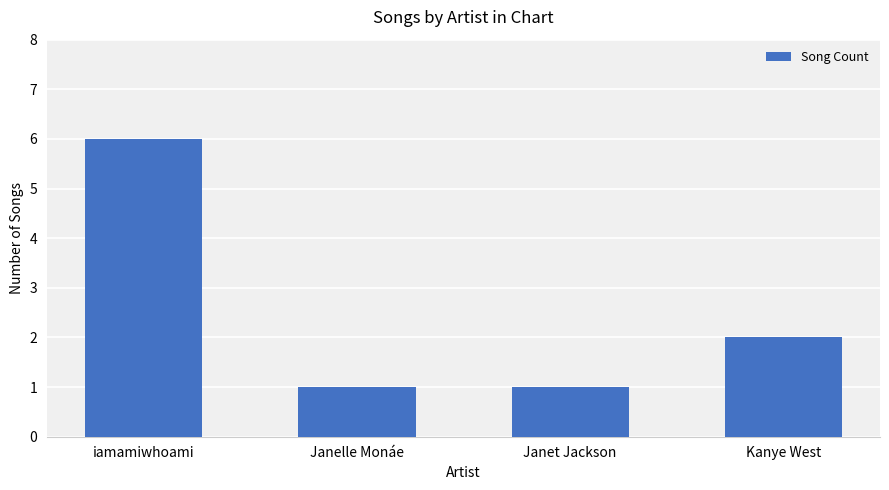

What is the value of the 4th bar from the left?

2